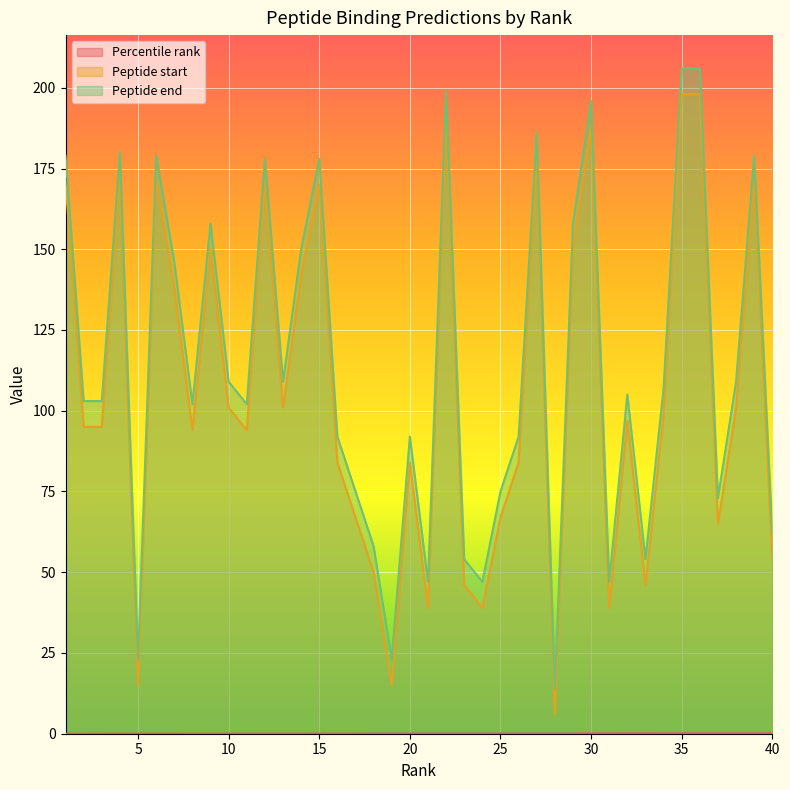

True or false: Percentile rank has more than 1 interior local peaks.

False